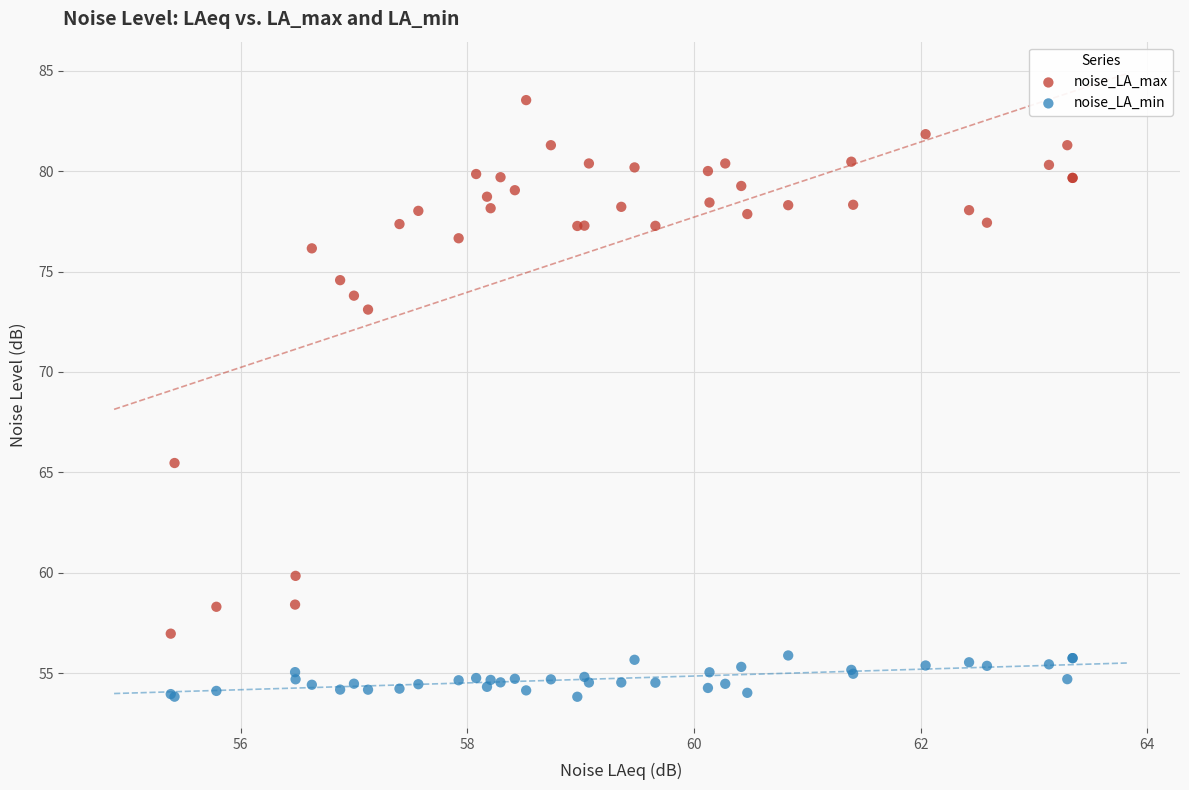

Which series reaches the maximum Y coordinate?

noise_LA_max